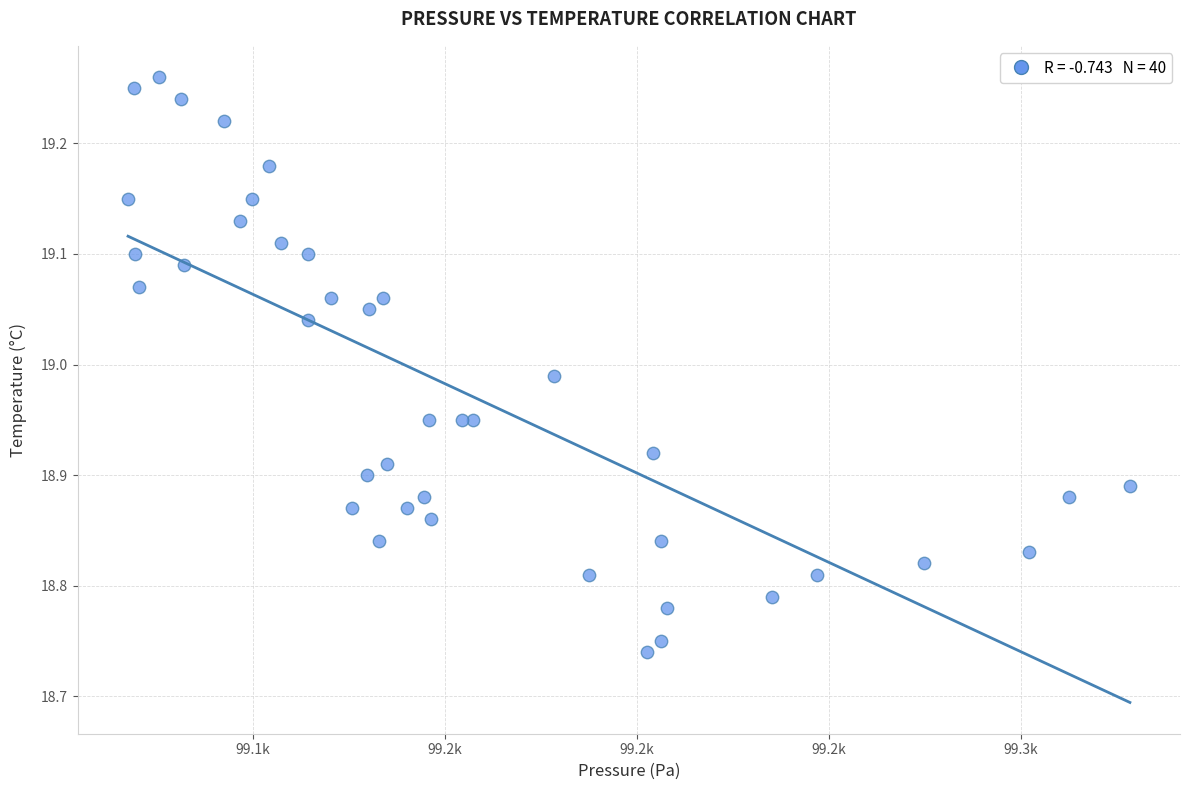

What is the range of Y values (max minus min)?

0.5